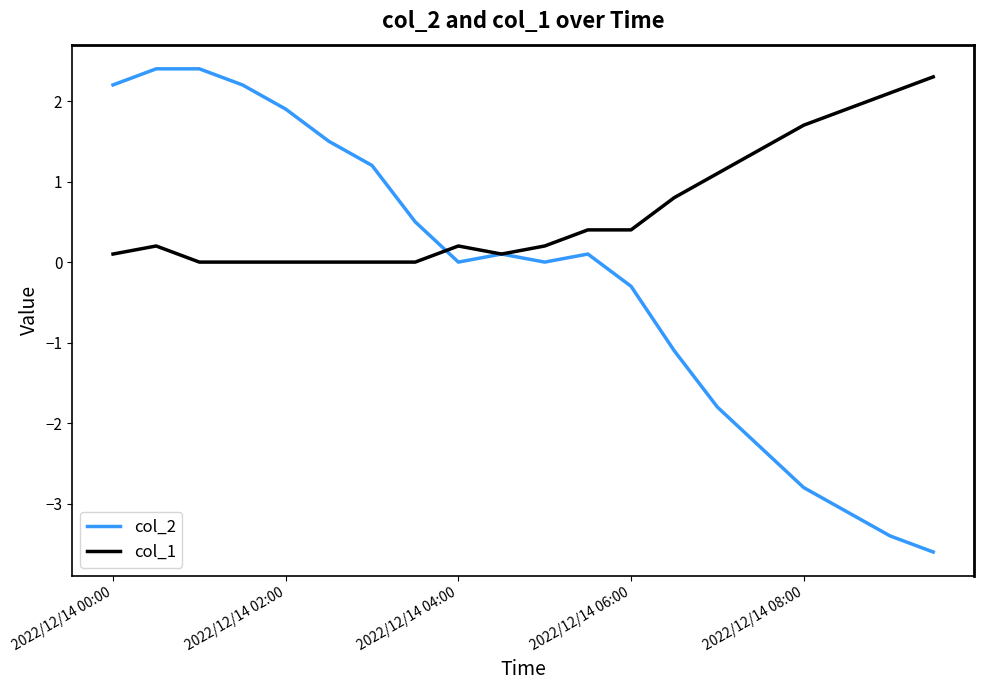

After their last crossing, which series has the higher values: col_2 or col_1?

col_1